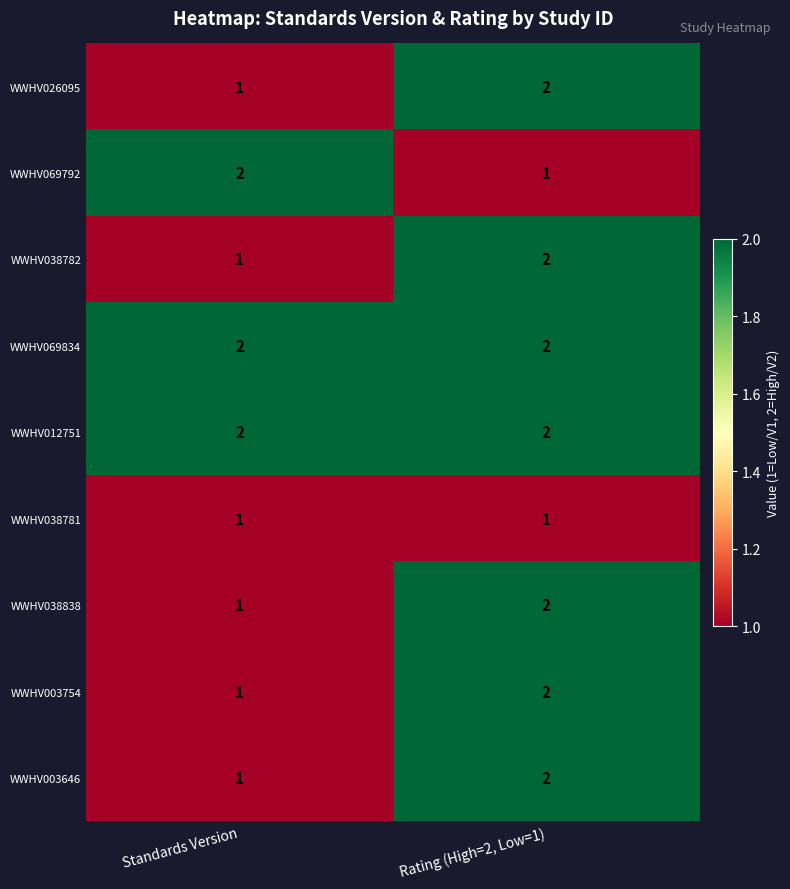

How many distinct data groups are displayed?

9